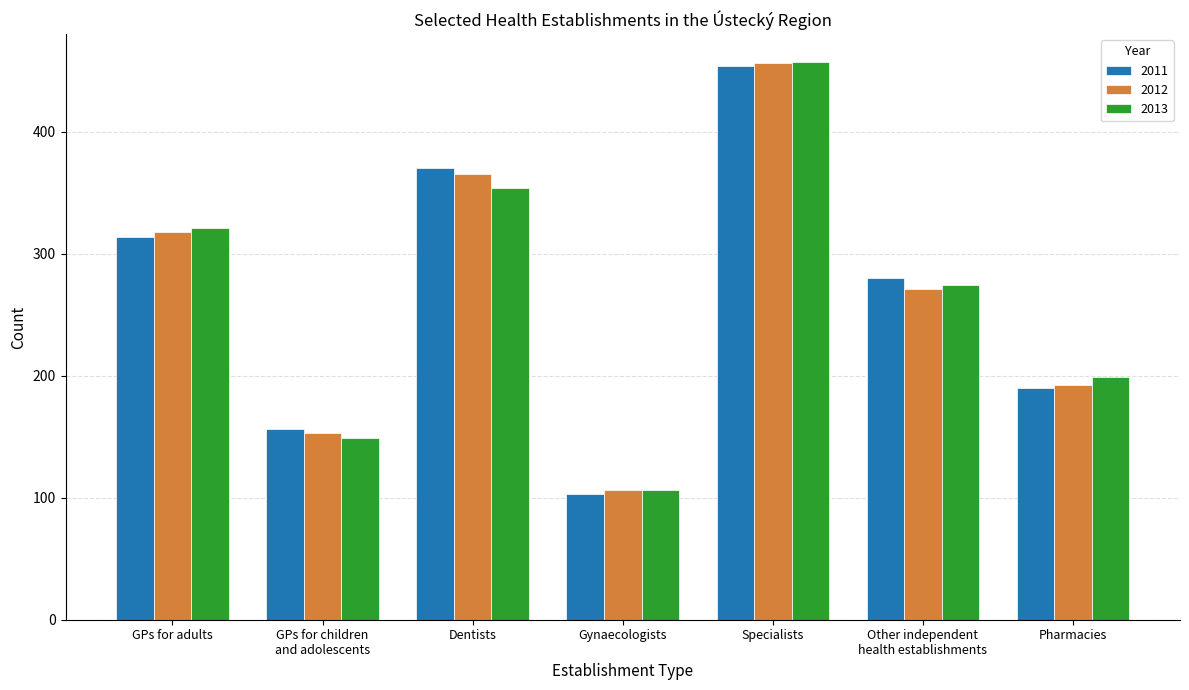

What is the total value across all series at Dentists?

1089